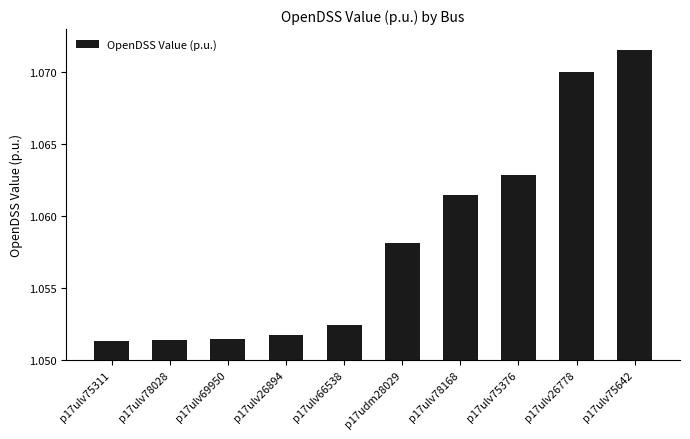

How many values are between 1 and 2?

10